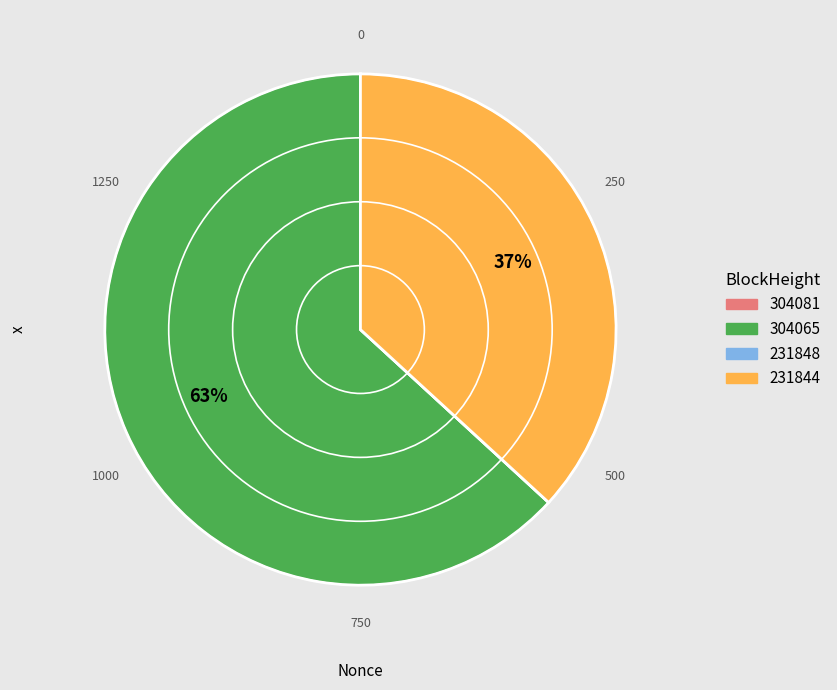

Which has a higher value, 231844 or 304065?

304065